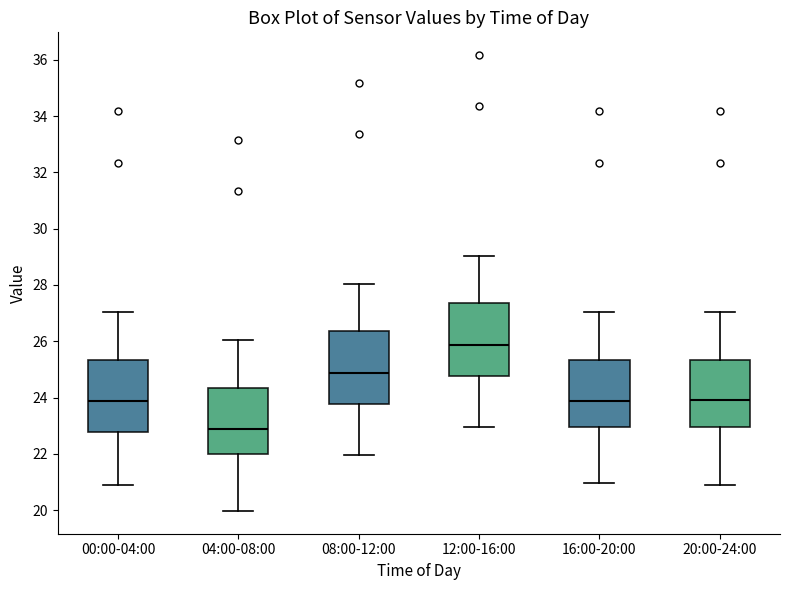

Reading left to right, transcribe this box plot: for each box, give where its median line is, the range the box spans, and where its two whiskers end, as read against the y-axis. The values are not printed on the chart, so give them approximately, as read against the axis.

00:00-04:00: median 23.8, box 22.8 to 25.4, whiskers 21.0 to 27.0
04:00-08:00: median 22.8, box 22.0 to 24.4, whiskers 20.0 to 26.0
08:00-12:00: median 24.8, box 23.8 to 26.4, whiskers 22.0 to 28.0
12:00-16:00: median 25.8, box 24.8 to 27.4, whiskers 23.0 to 29.0
16:00-20:00: median 23.8, box 23.0 to 25.4, whiskers 21.0 to 27.0
20:00-24:00: median 24.0, box 23.0 to 25.4, whiskers 21.0 to 27.0